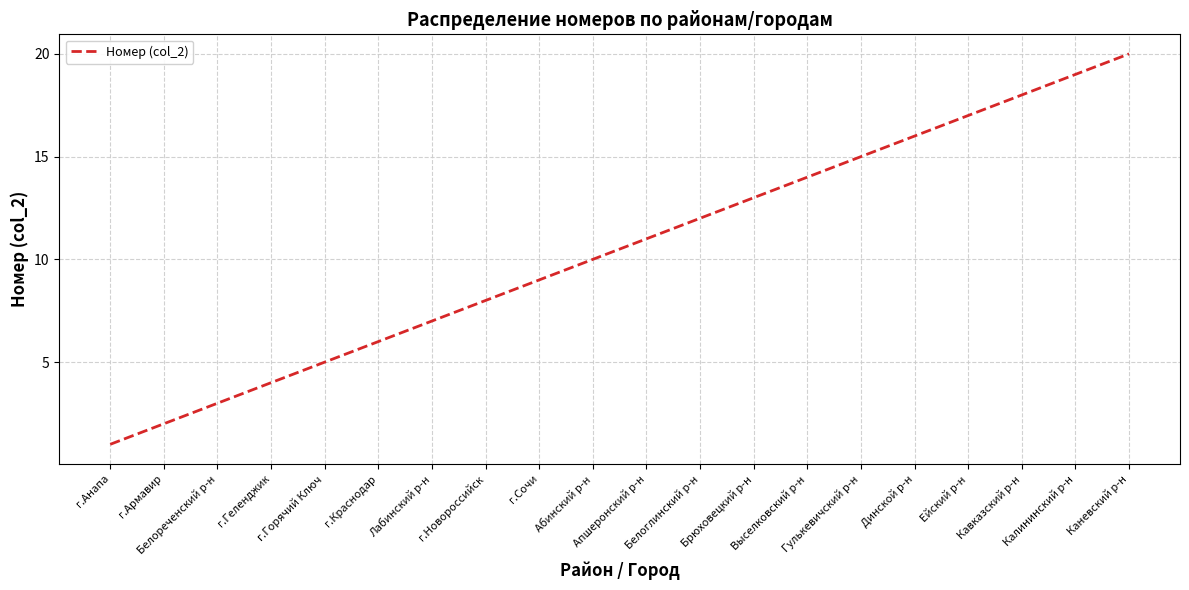

Rank the categories by value from lowest to highest.

г.Анапа, г.Армавир, Белореченский р-н, г.Геленджик, г.Горячий Ключ, г.Краснодар, Лабинский р-н, г.Новороссийск, г.Сочи, Абинский р-н, Апшеронский р-н, Белоглинский р-н, Брюховецкий р-н, Выселковский р-н, Гулькевичский р-н, Динской р-н, Ейский р-н, Кавказский р-н, Калининский р-н, Каневский р-н